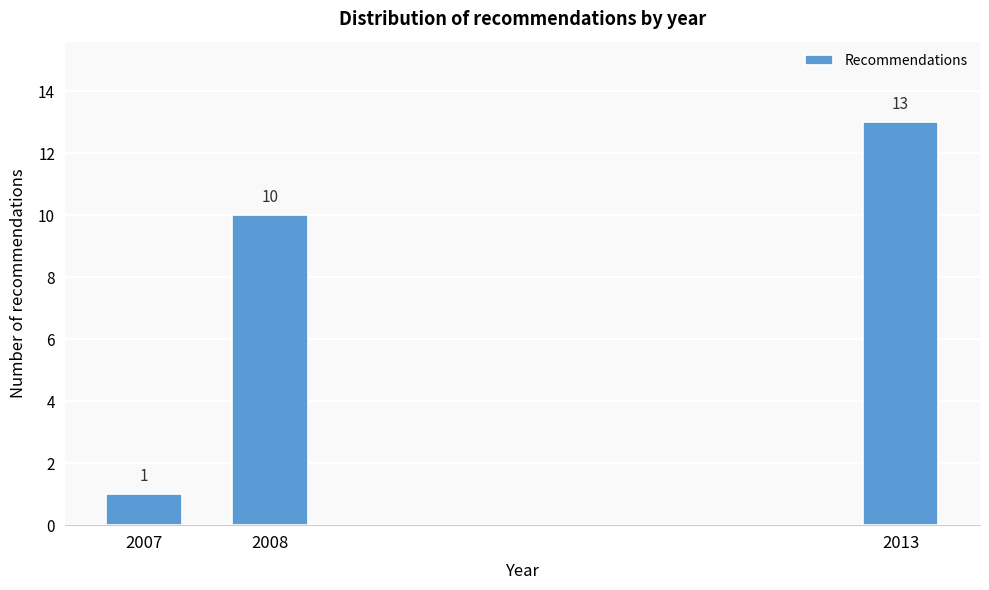

Reading left to right, transcribe all the data shown in this chart.

2007=1	2008=10	2013=13